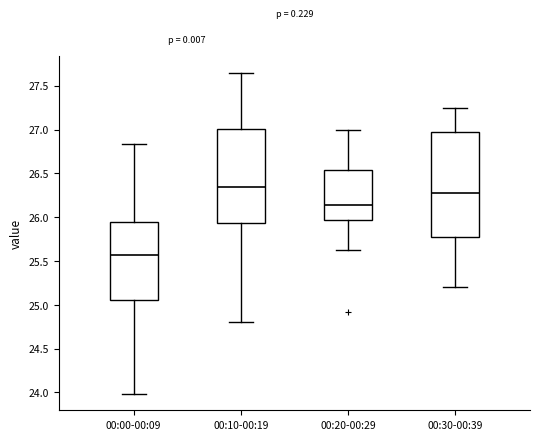

Reading left to right, read every box against the y-axis: the position of its median line, the range the box covers, and the ends of its whiskers. The values are not printed on the chart, so give them approximately, as read against the axis.

00:00-00:09: median 25.55, box 25.05 to 25.95, whiskers 24.00 to 26.85
00:10-00:19: median 26.35, box 25.95 to 27.00, whiskers 24.80 to 27.65
00:20-00:29: median 26.15, box 25.95 to 26.55, whiskers 25.60 to 27.00
00:30-00:39: median 26.30, box 25.80 to 27.00, whiskers 25.20 to 27.25